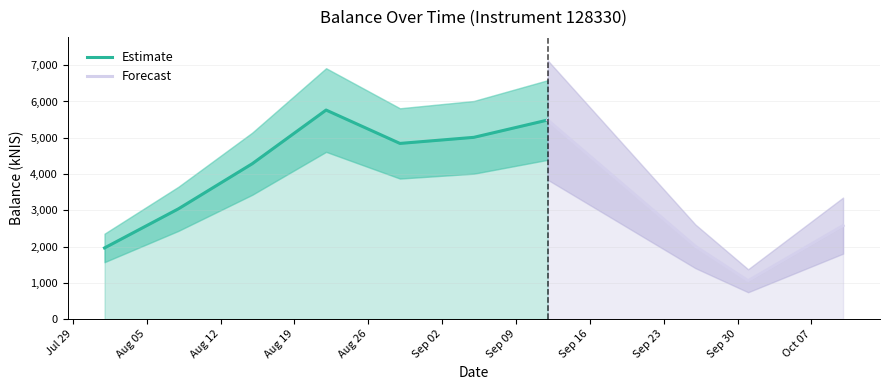

What is the average value?

3603.1